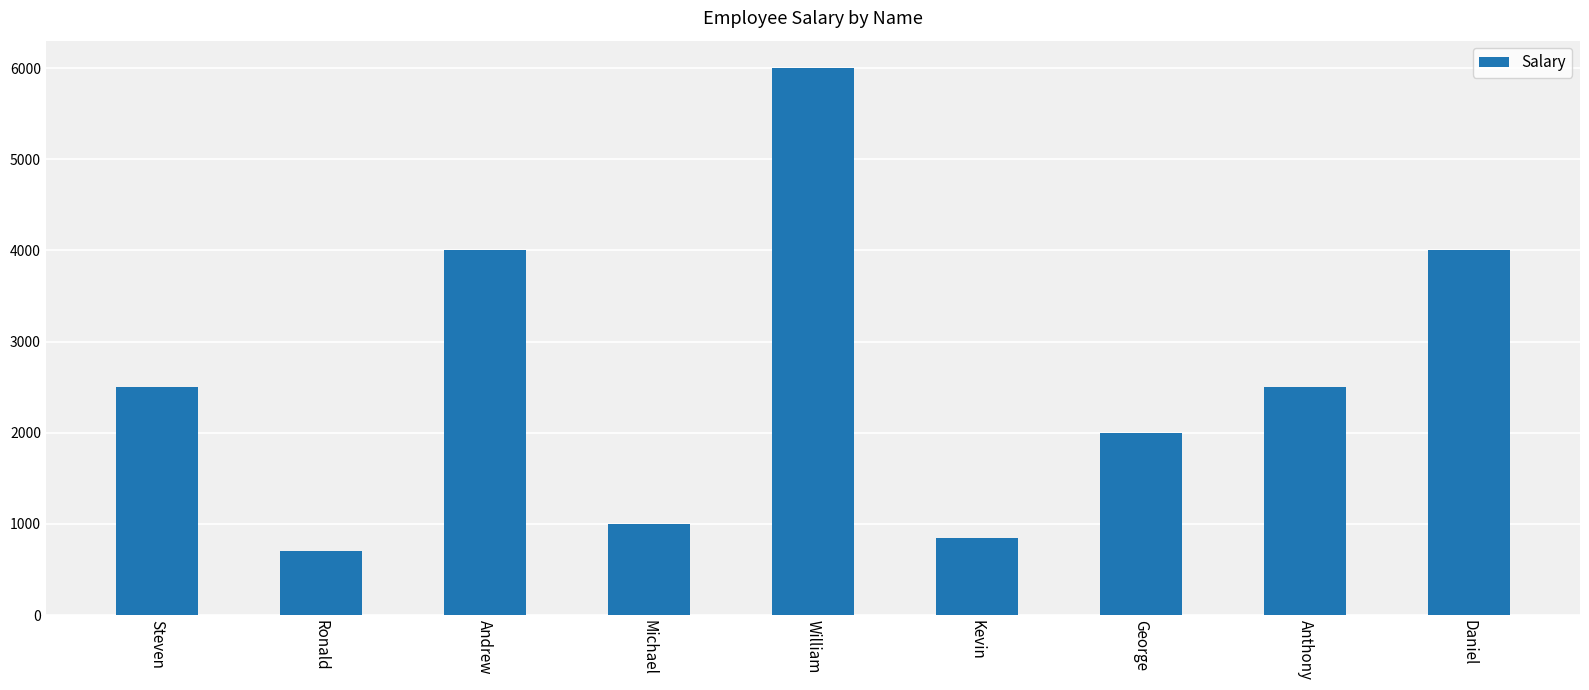

What is the greatest value displayed?

6000